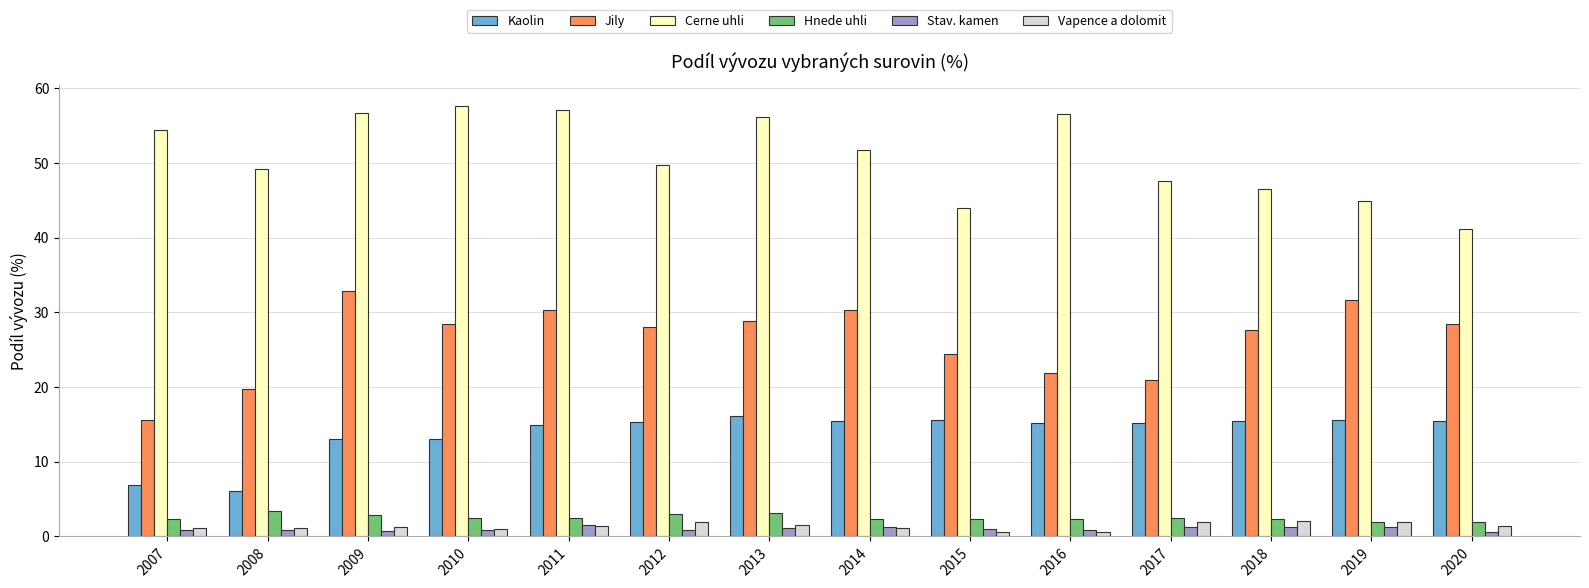

At how many categories does at least one series exceed 37?

14